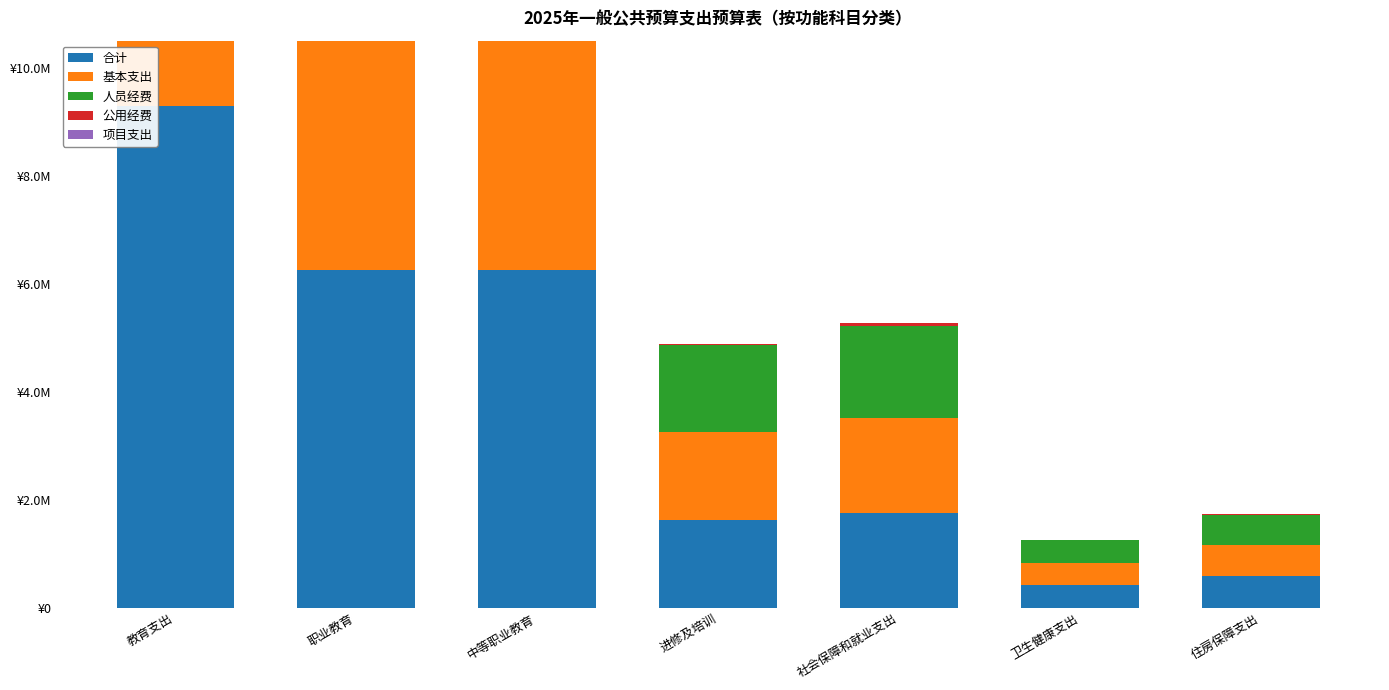

What is the difference between the maximum and minimum values in the 人员经费 series?

5163876.5